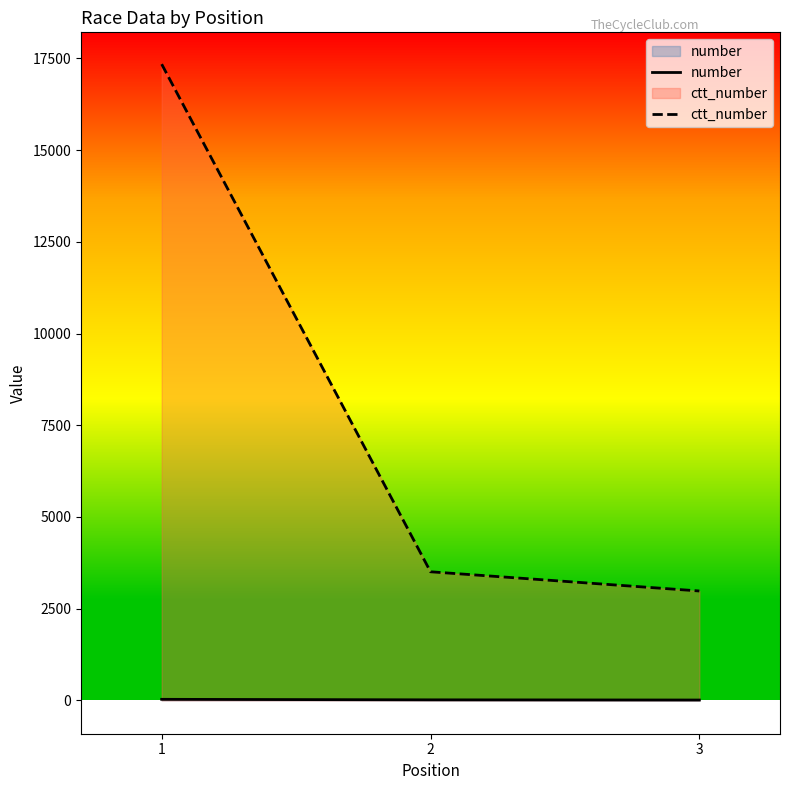

At 3, list the series in order from largest to smallest.

ctt_number, number